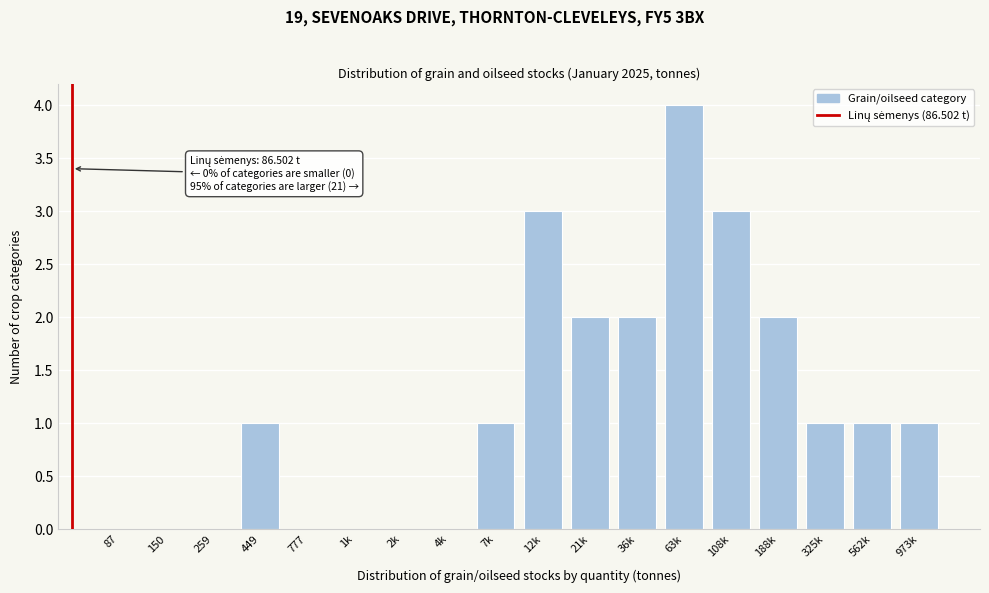

Reading left to right, transcribe all the data shown in this chart.

87=0	150=0	259=0	449=1	777=0	1k=0	2k=0	4k=0	7k=1	12k=3	21k=2	36k=2	63k=4	108k=3	188k=2	325k=1	562k=1	973k=1